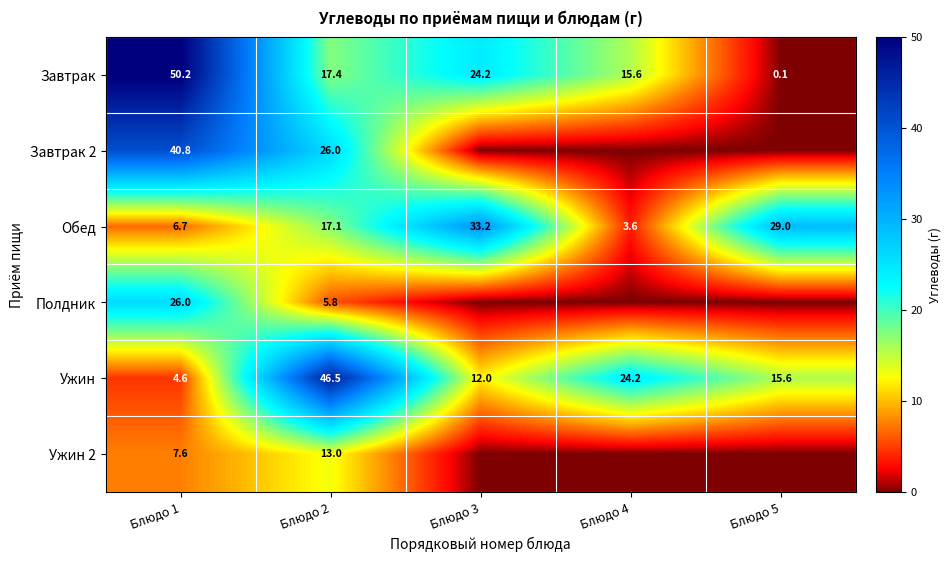

What is the total value across all series at Блюдо 1?

135.9